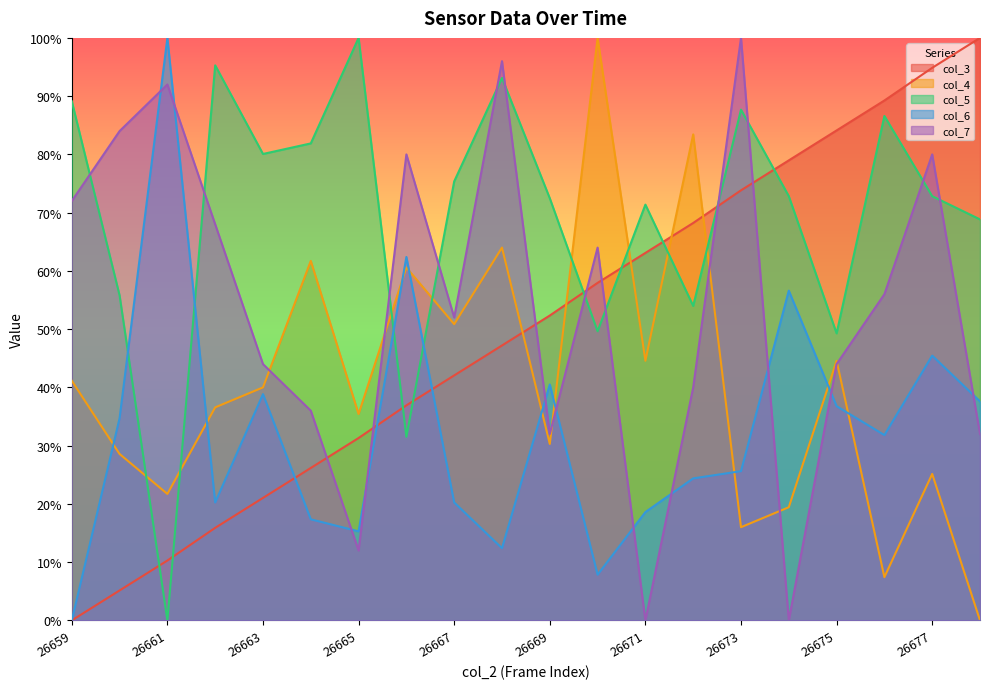

At which category is the sum across all series the highest?

26677